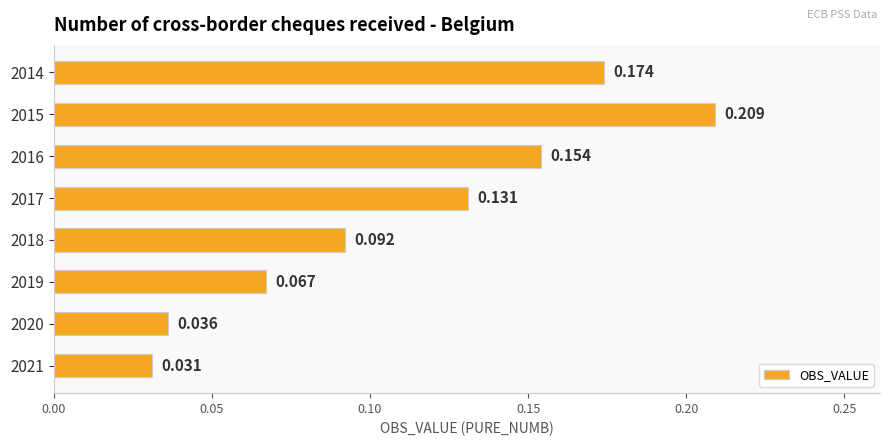

What is the difference between the second highest and minimum values?

0.1